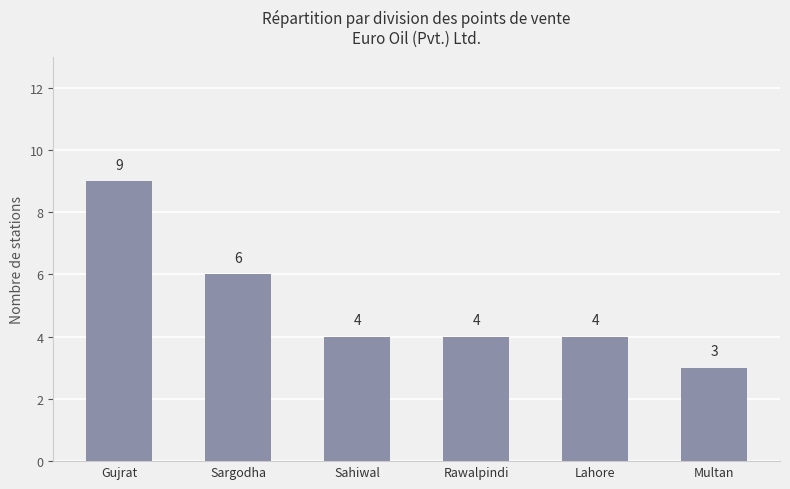

What is the sum of all values?

30